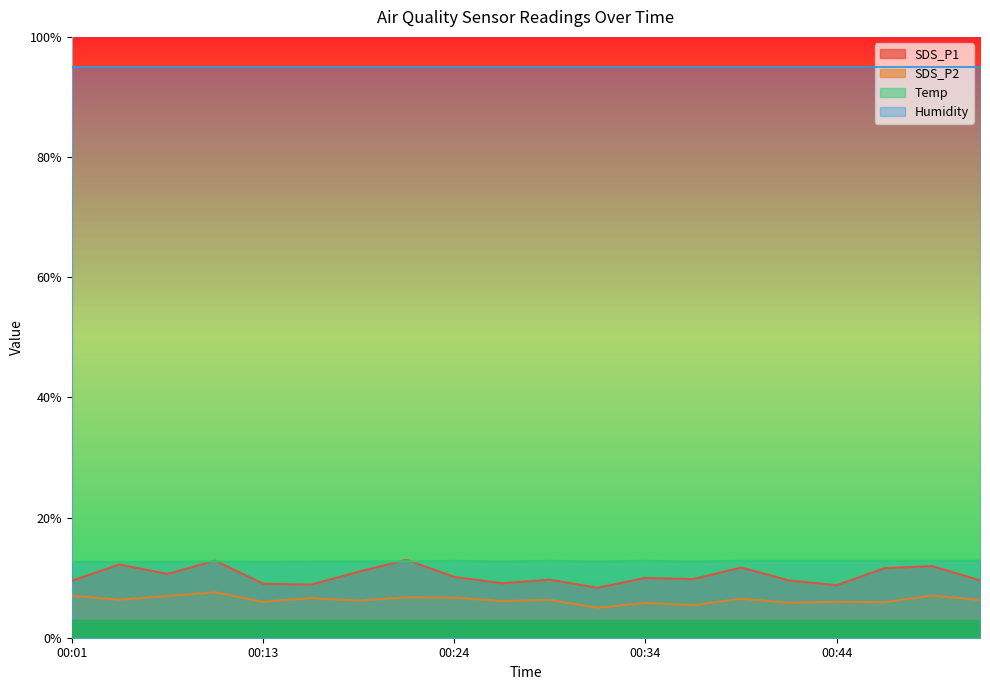

Which has a higher value, 00:42 or 00:34?

00:34